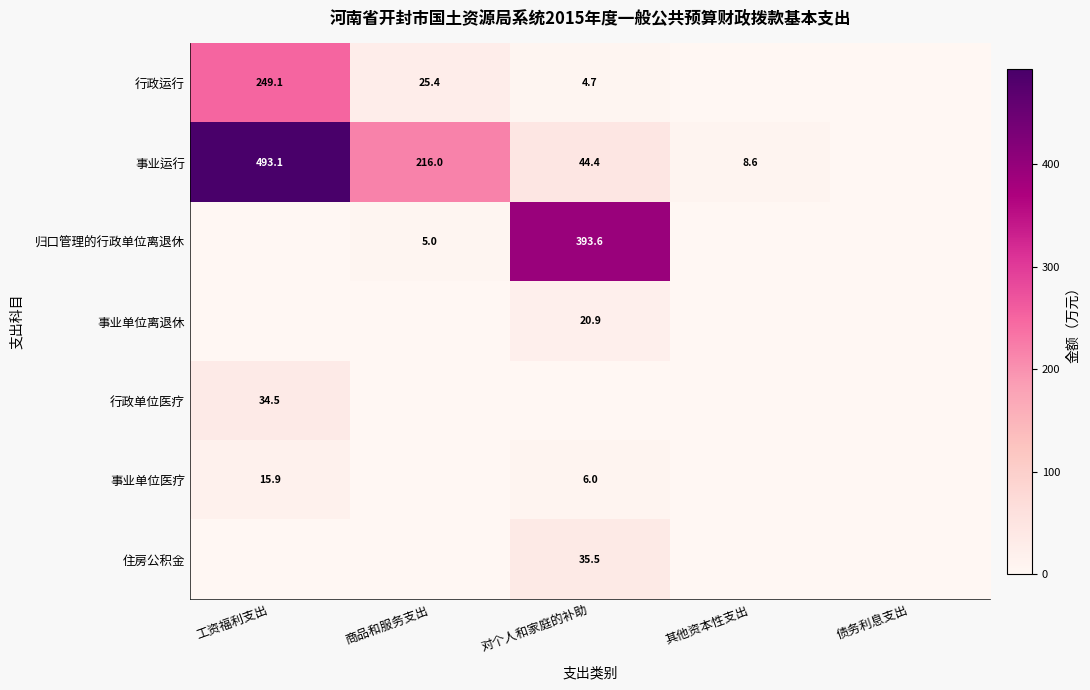

What is the sum of the 事业运行 values at 对个人和家庭的补助 and 其他资本性支出?

53.0